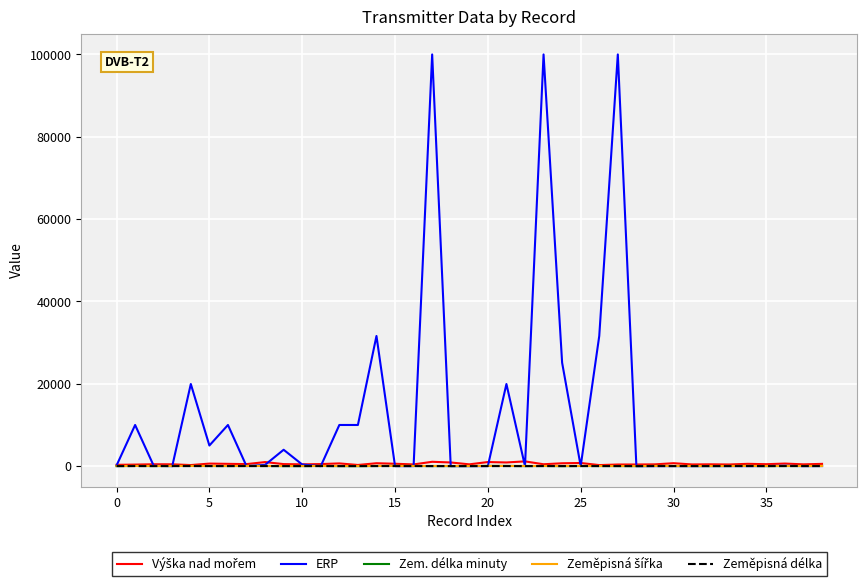

Which series has the largest range (max minus min)?

ERP